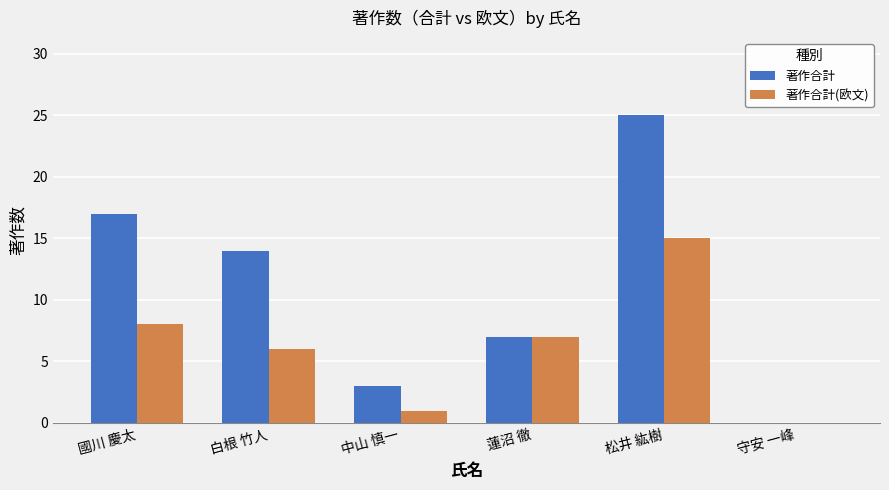

What is the sum of all 著作合計 values?

66